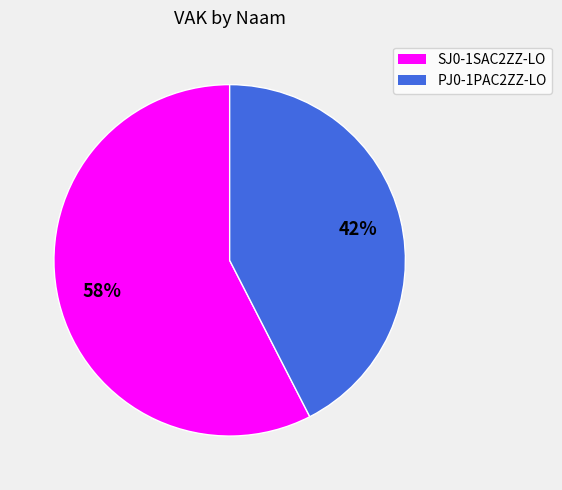

Is the sum of SJ0-1SAC2ZZ-LO and PJ0-1PAC2ZZ-LO greater than half?

Yes